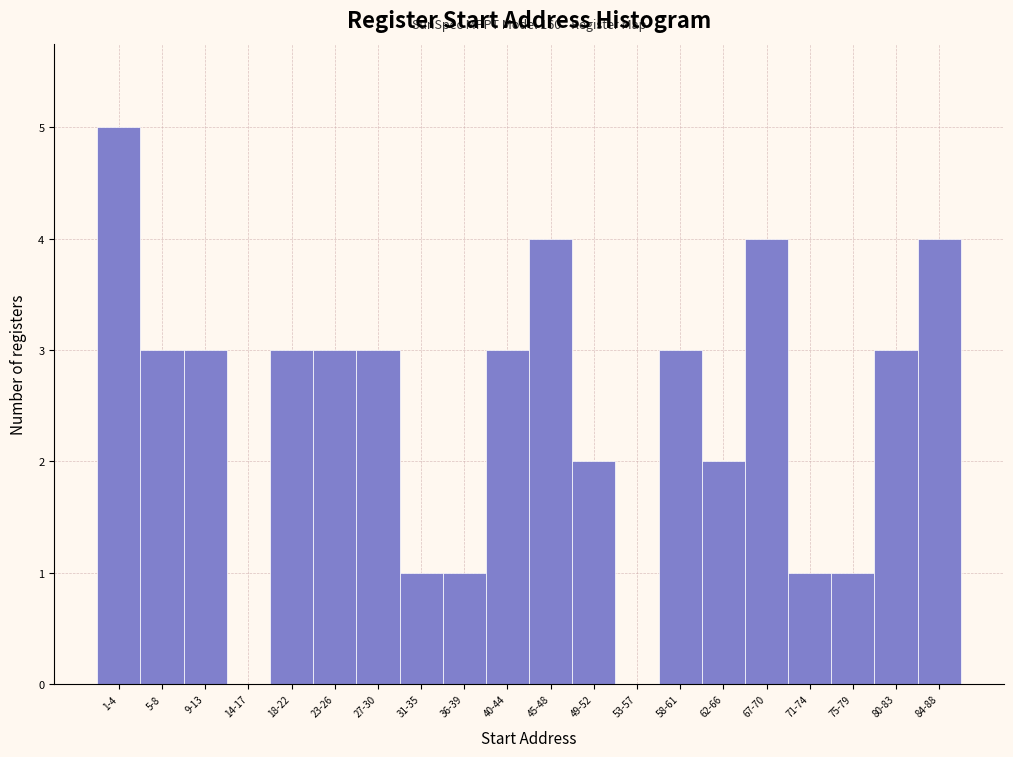

Reading left to right, what are all the values shown in this chart?

1-4=5	5-8=3	9-13=3	14-17=0	18-22=3	23-26=3	27-30=3	31-35=1	36-39=1	40-44=3	45-48=4	49-52=2	53-57=0	58-61=3	62-66=2	67-70=4	71-74=1	75-79=1	80-83=3	84-88=4